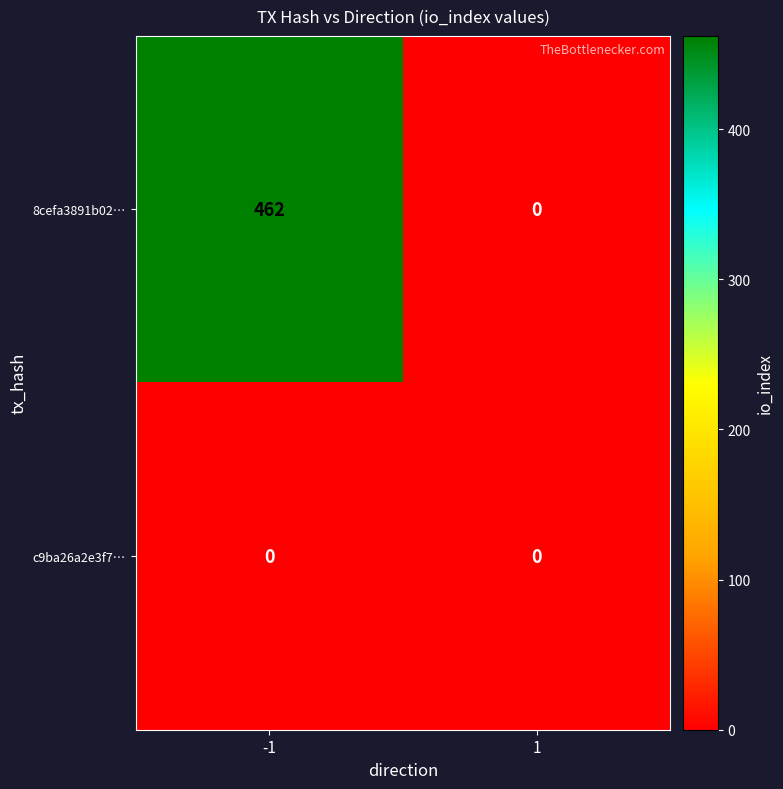

What is the greatest value displayed?

462